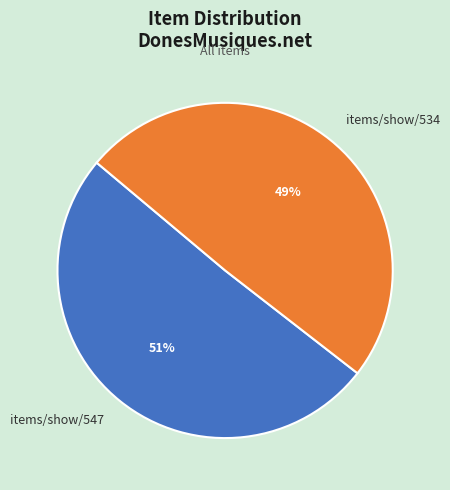

The items/show/534 slice represents 56% of the pie. True or false?

False